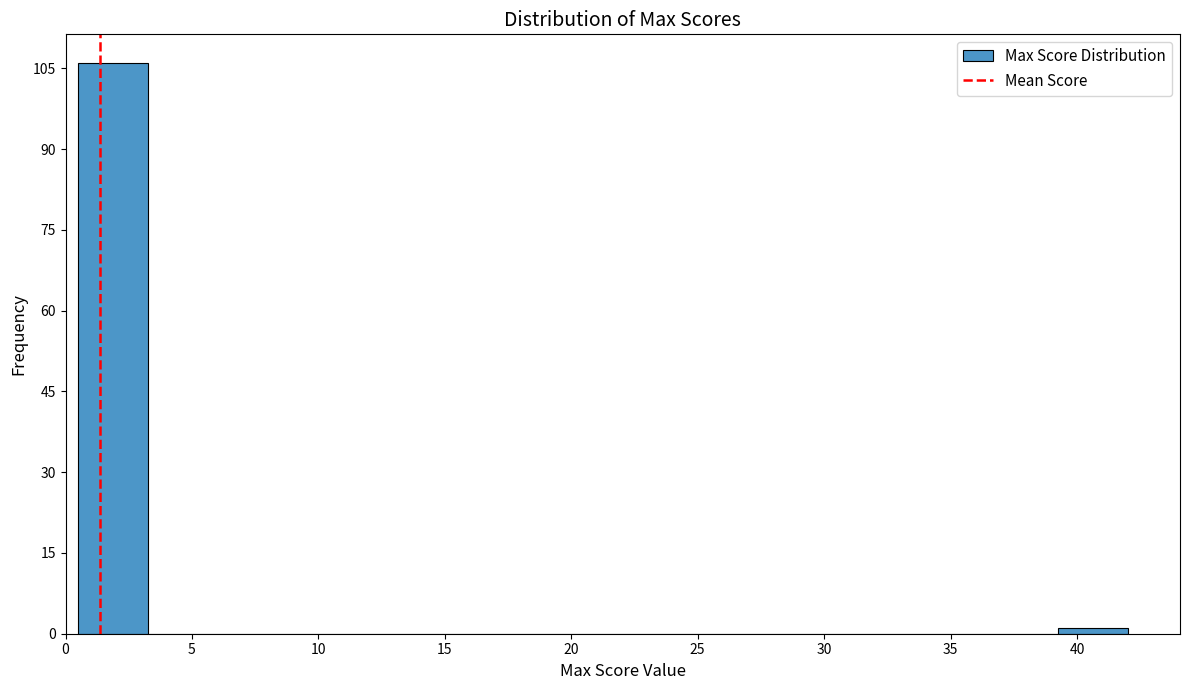

Reading left to right, list every bar in this chart as the range it spans on the x-axis followed by its height. Neither the bar edges nor the heights are printed on the chart, so give them approximately, as read against the axes.

0.5 to 3.5: 106
3.5 to 6.0: 0
6.0 to 9.0: 0
9.0 to 11.5: 0
11.5 to 14.5: 0
14.5 to 17.0: 0
17.0 to 20.0: 0
20.0 to 22.5: 0
22.5 to 25.5: 0
25.5 to 28.0: 0
28.0 to 31.0: 0
31.0 to 33.5: 0
33.5 to 36.5: 0
36.5 to 39.0: 0
39.0 to 42.0: under 2